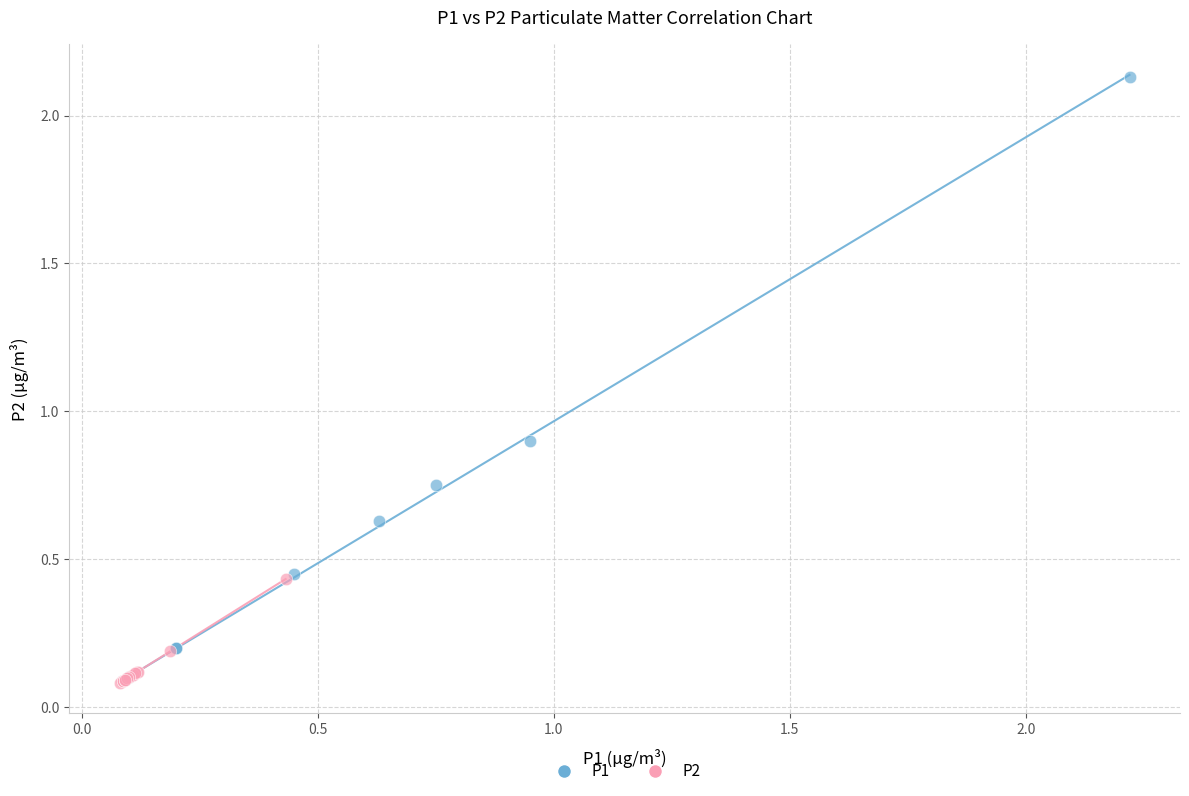

Which series has the widest spread of Y values?

P1